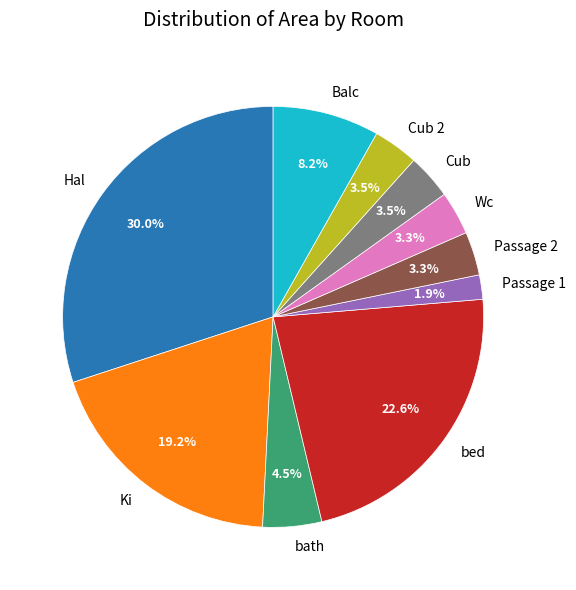

Which slice is the smallest?

Passage 1